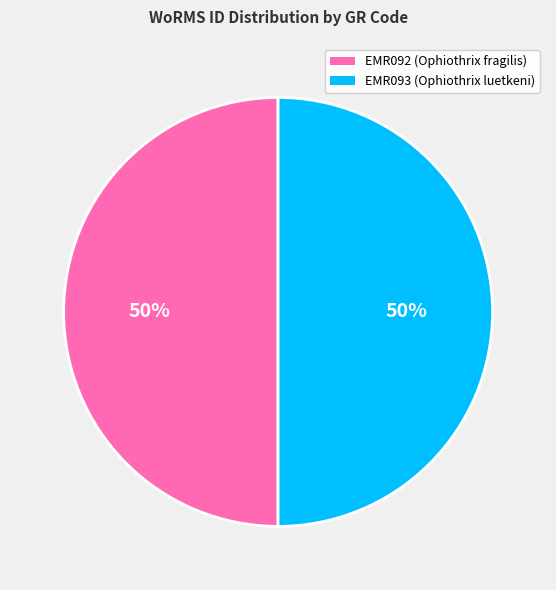

True or false: EMR093 (Ophiothrix luetkeni) accounts for 63% of the total.

False